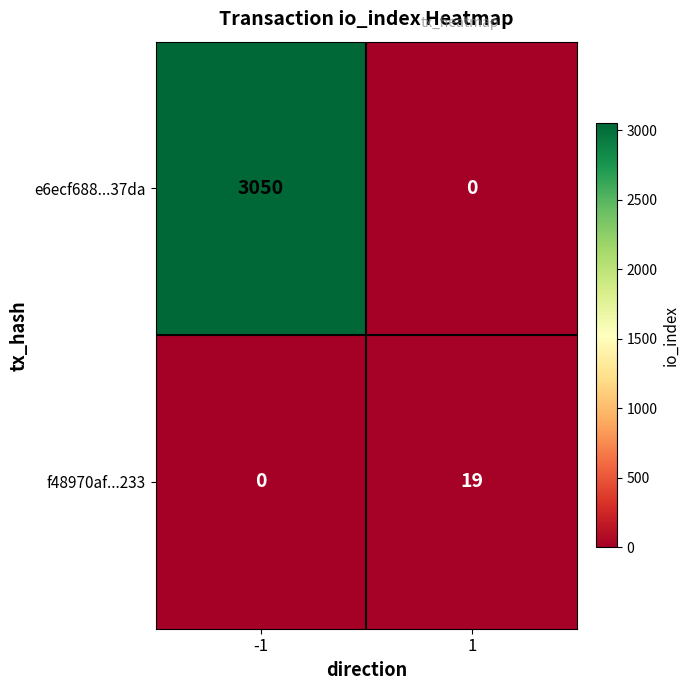

What is the spread (max minus min) of values at -1?

3050